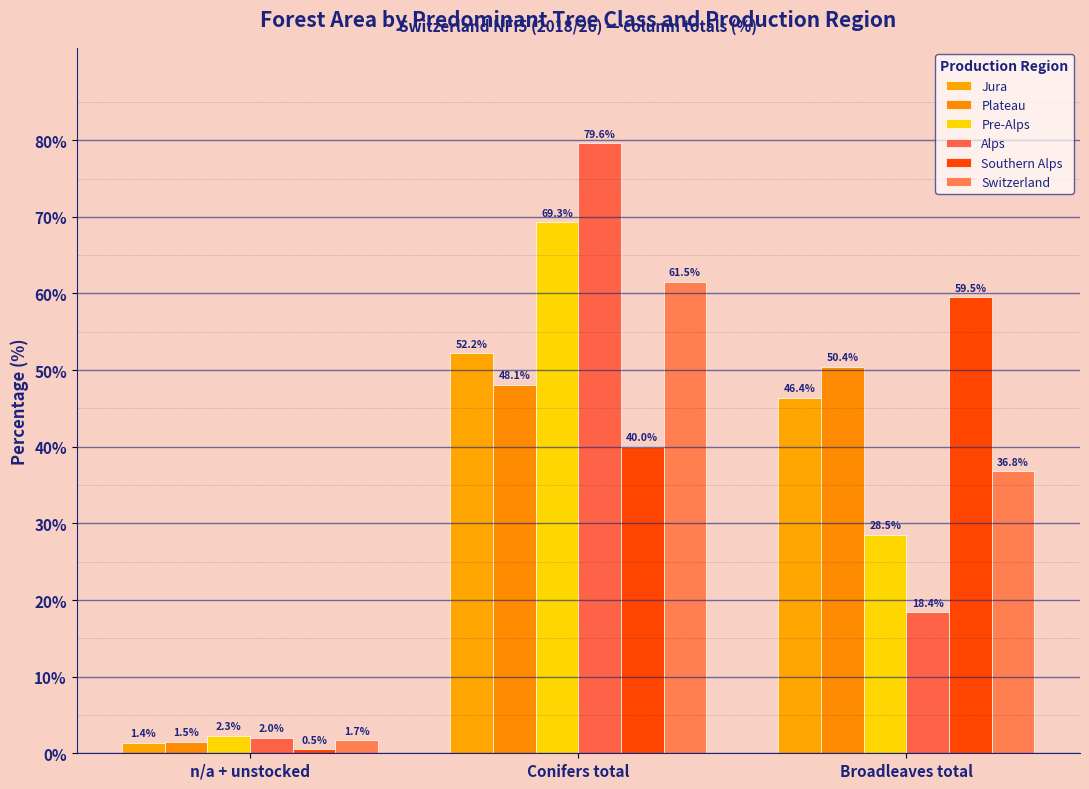

What is the difference between the second highest and minimum values in the Alps series?

16.4